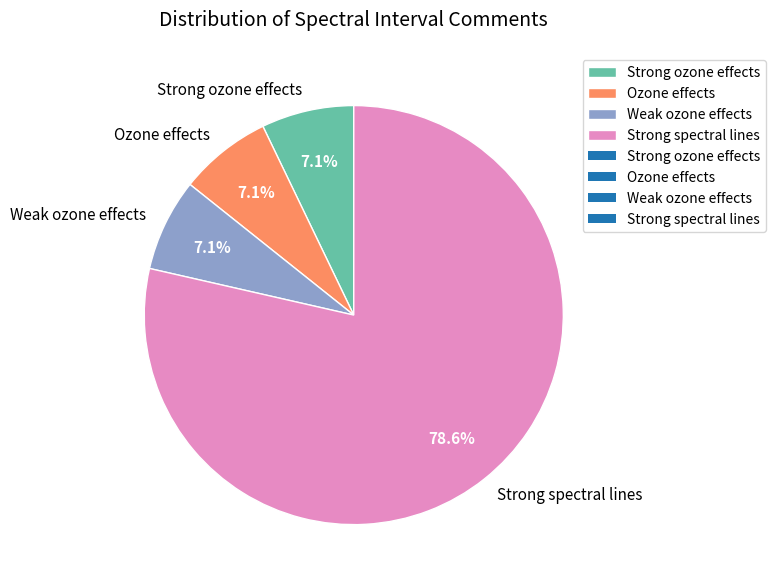

Combined, do Ozone effects and Weak ozone effects account for over 50%?

No